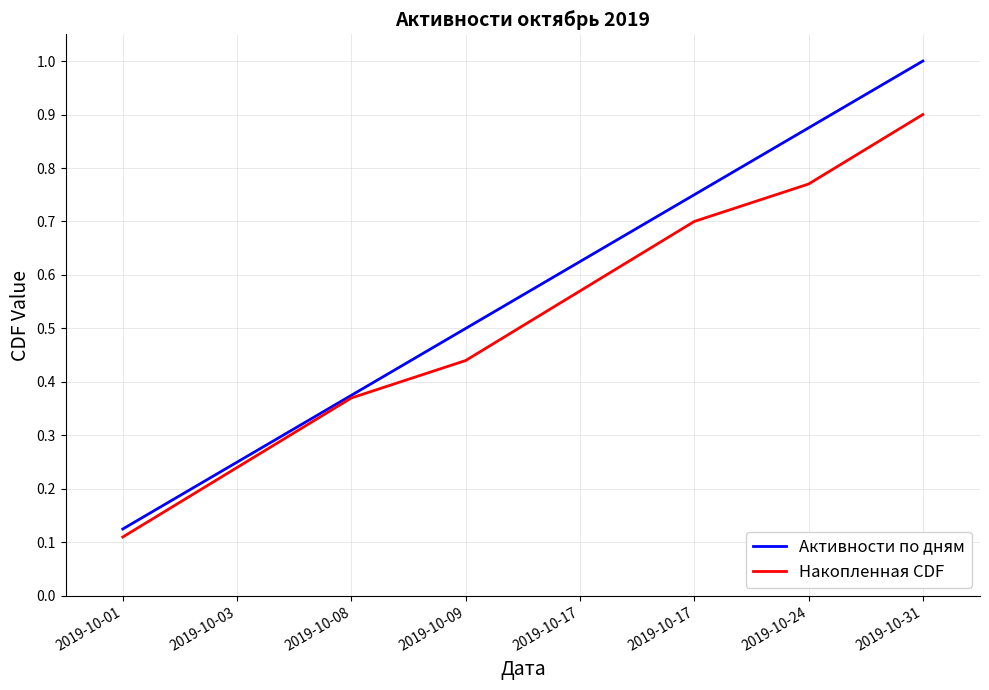

Which has a higher value, 2019-10-09 or 2019-10-01?

2019-10-09